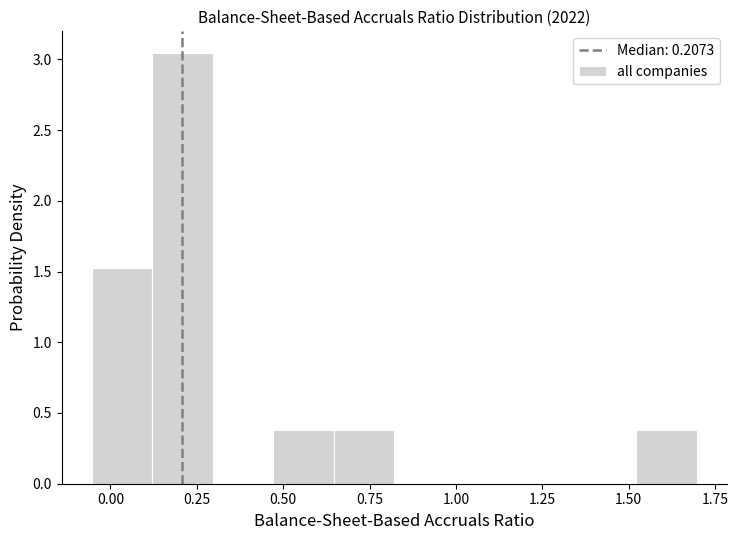

Read against the x-axis, roughly where is the centre of the tallest bar?

0.20